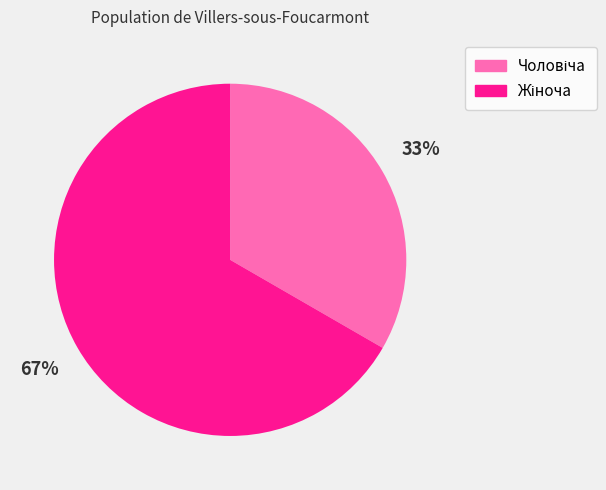

Is there any slice that represents more than half of the pie?

Yes